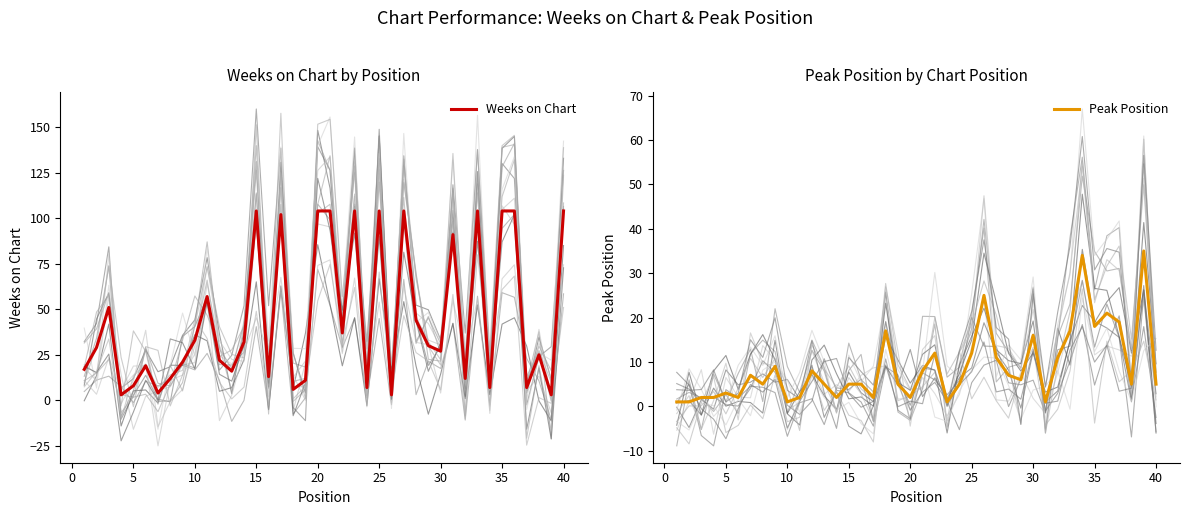

What is the maximum value for Weeks on Chart?

104